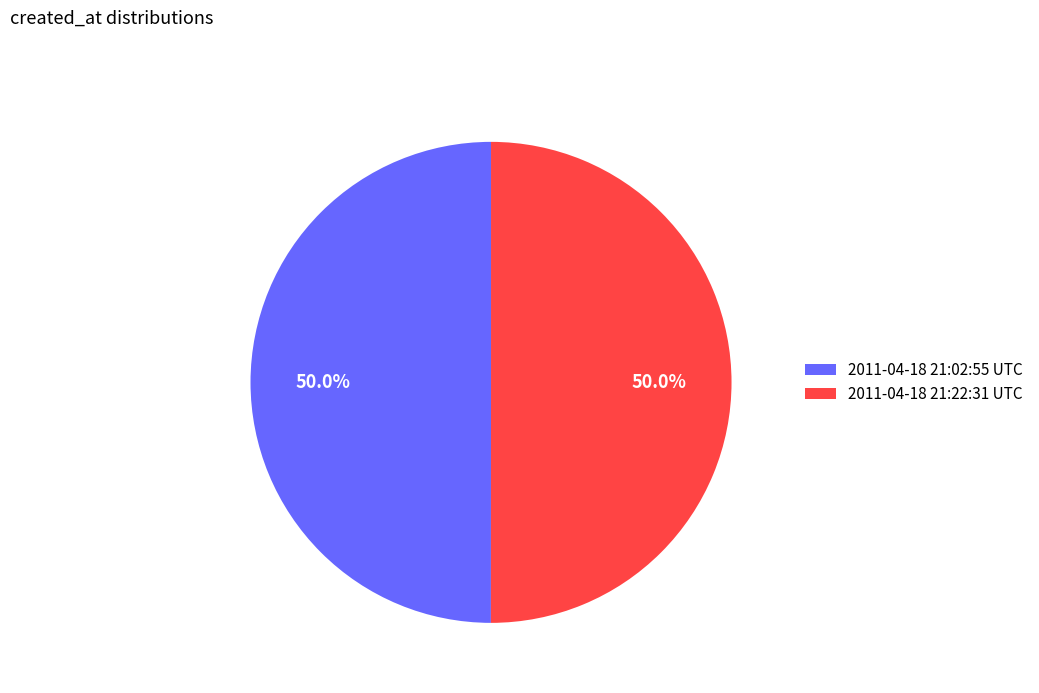

Count the number of slices in the pie.

2